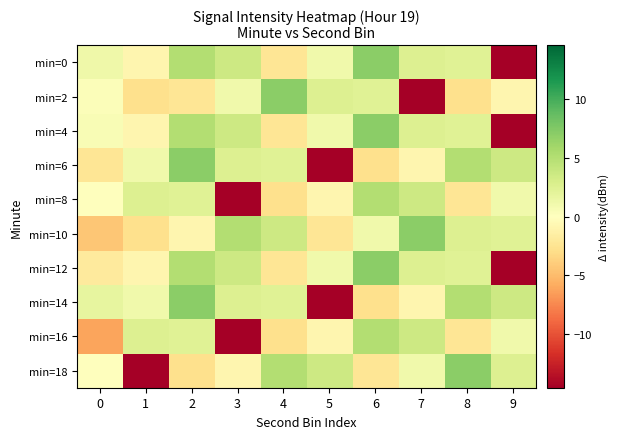

Between 5 and 9, which series saw the biggest shift?

min=6